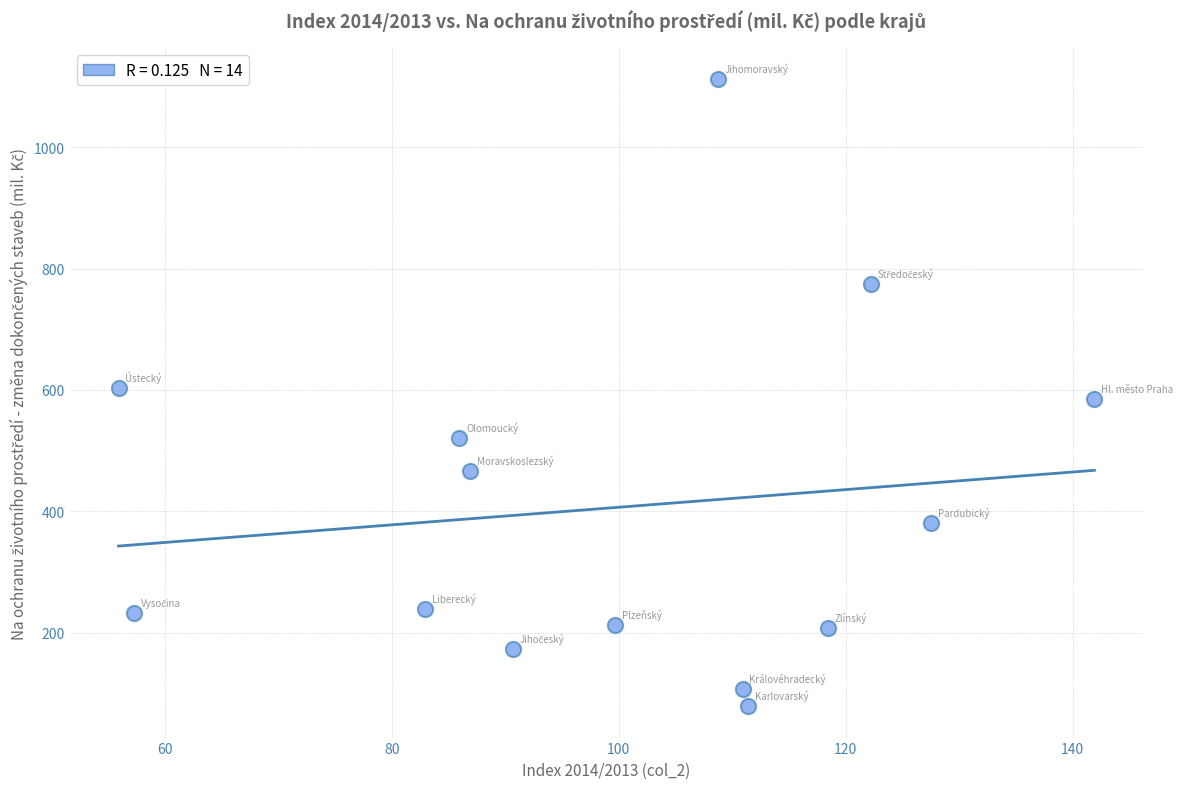

What is the range of Y values (max minus min)?

1033